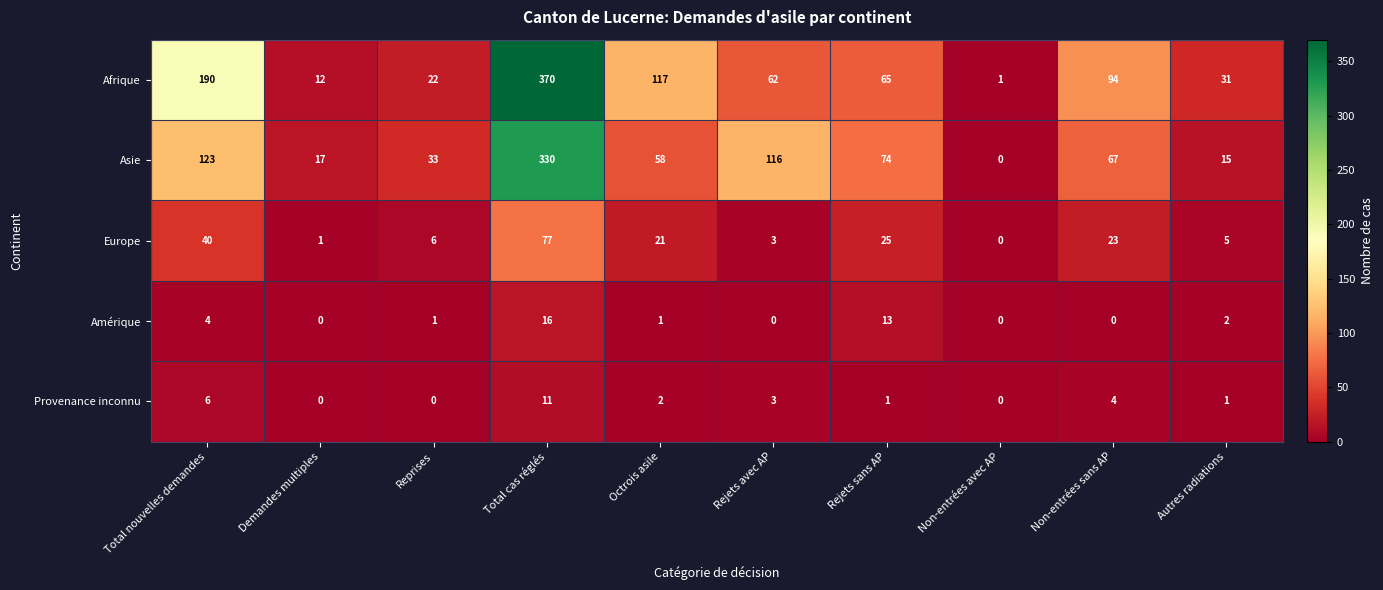

What is the total value across all series at Rejets avec AP?

184